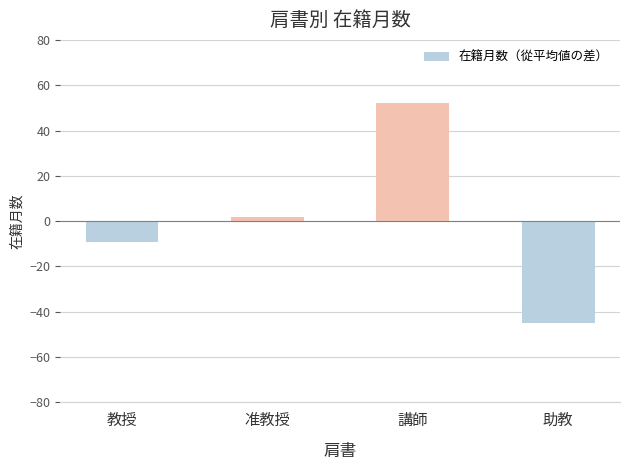

What is the value of the 2nd bar from the left?

2